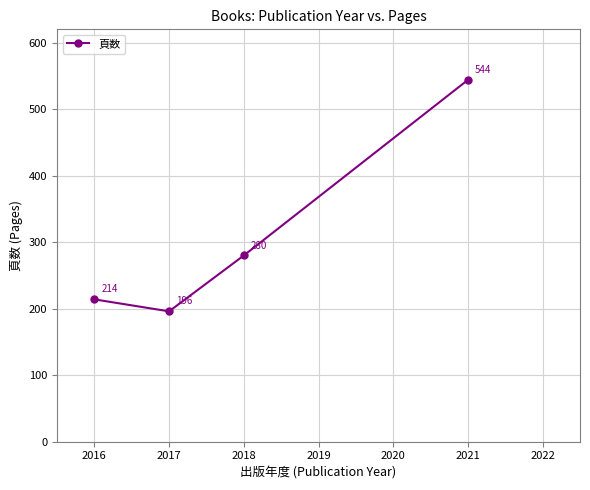

Which category has the highest value across all series?

2021